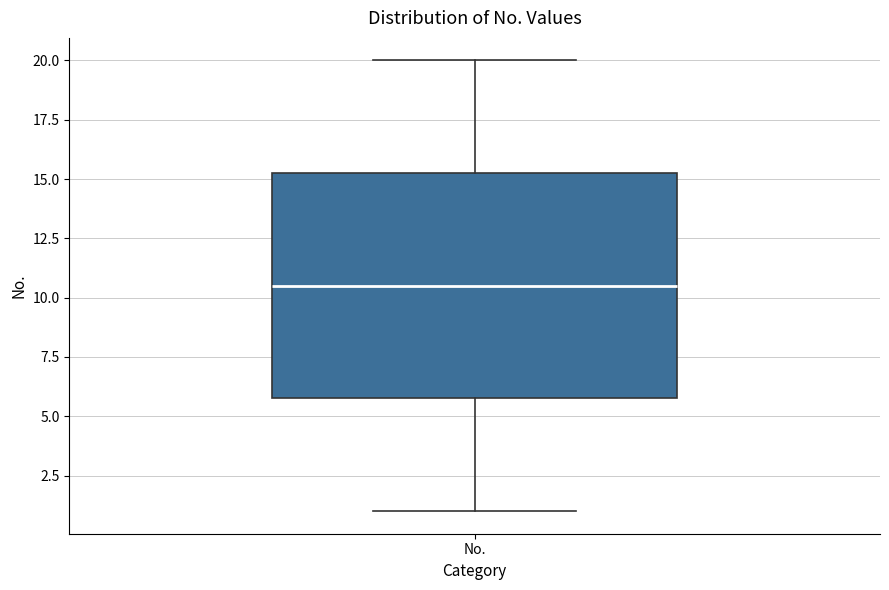

Read this box plot against the y-axis: the position of the median line, the range covered by the box, and the ends of both whiskers. The values are not printed on the chart, so give them approximately, as read against the axis.

median 10.5, box 6.0 to 15.5, whiskers 1.0 to 20.0